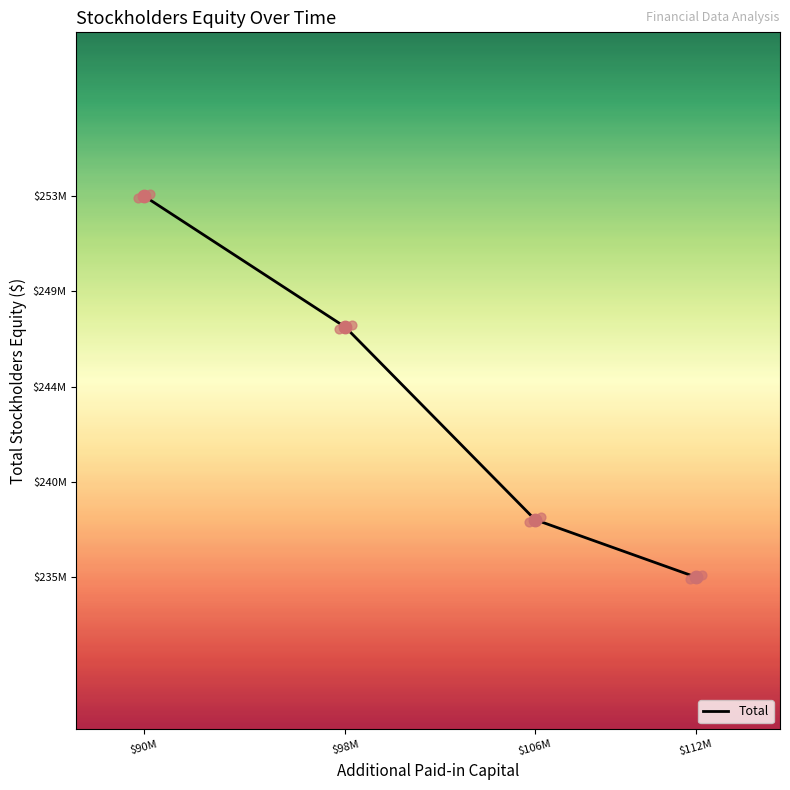

Approximately how many times larger is the value at $112M compared to $98M?

1.0